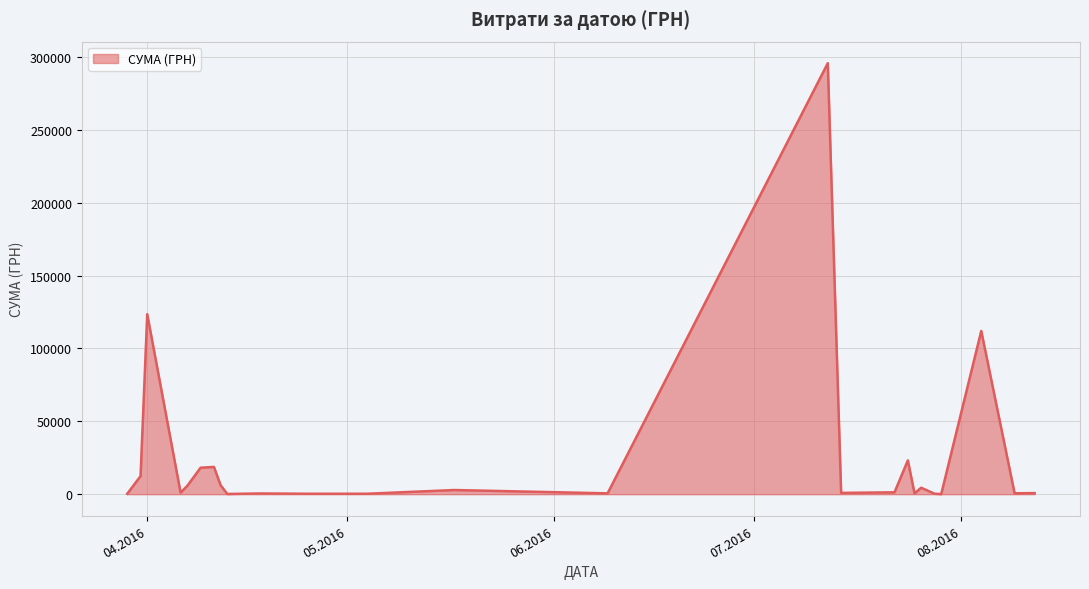

What is the maximum value shown in the chart?

295638.6